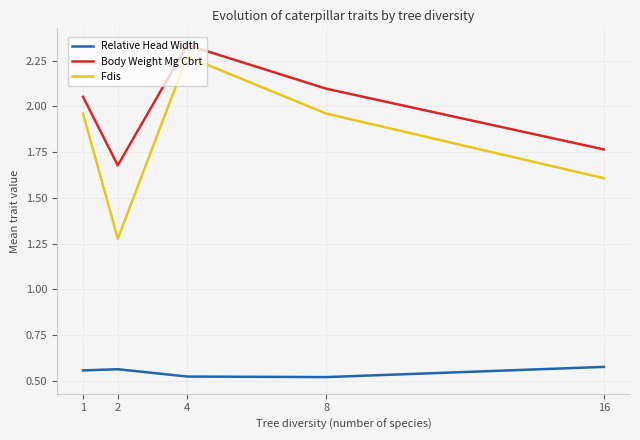

True or false: Body Weight Mg Cbrt has a value of 3.2 at 1.

False